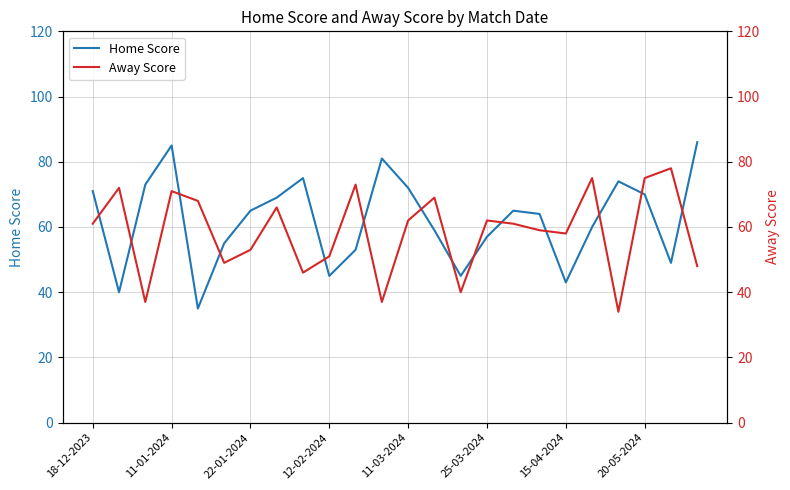

True or false: Home Score has a value of 71 at 18-12-2023.

True